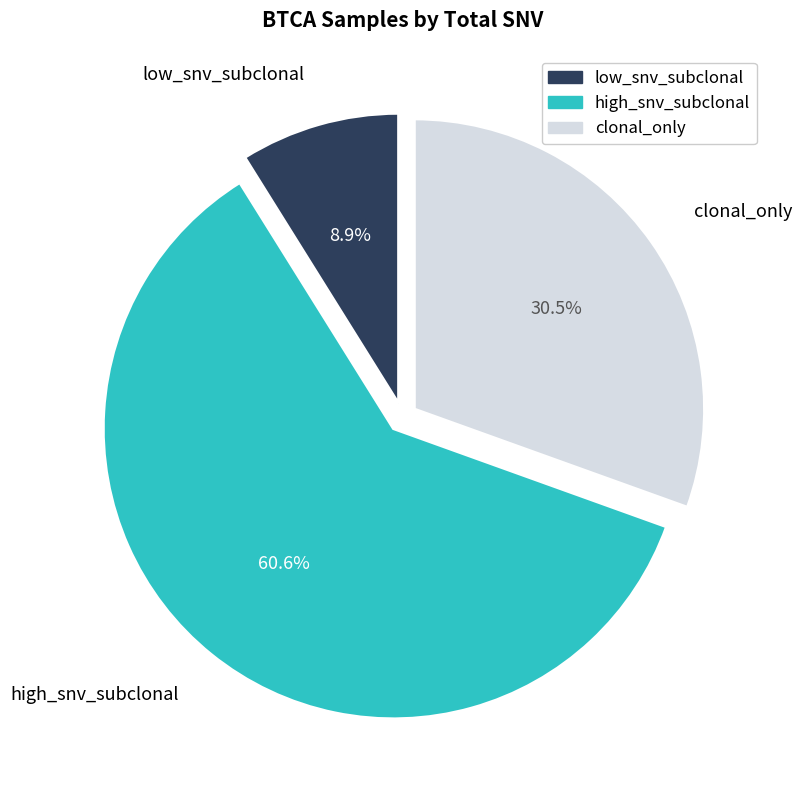

Which category has the smallest portion of the pie?

low_snv_subclonal